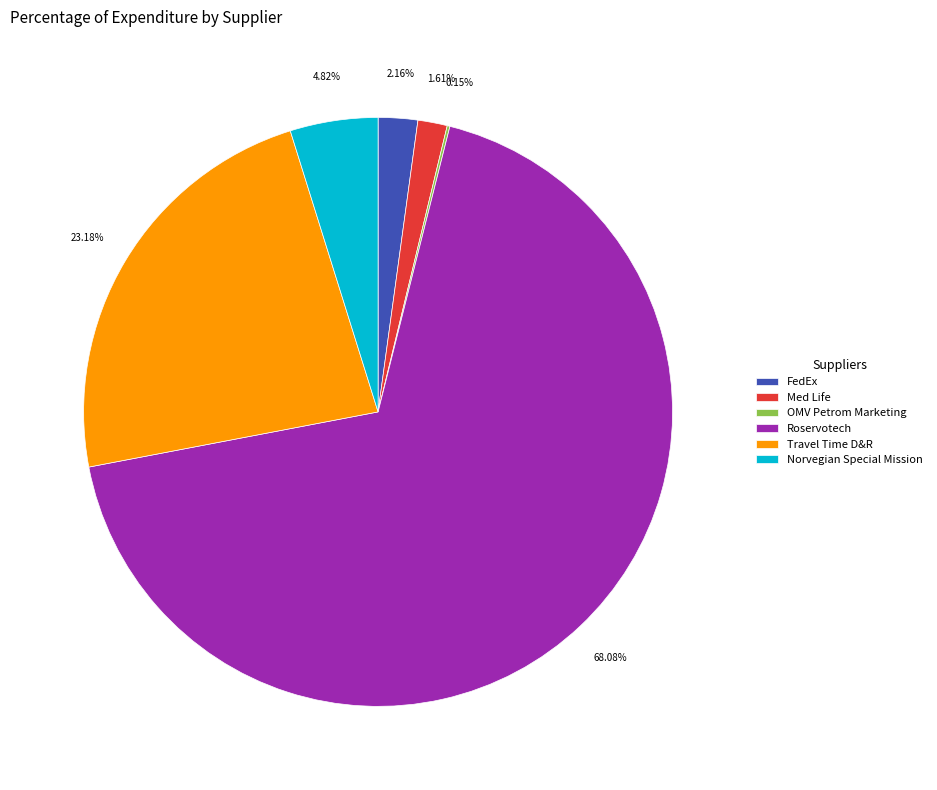

Which has a higher value, Norvegian Special Mission or Travel Time D&R?

Travel Time D&R